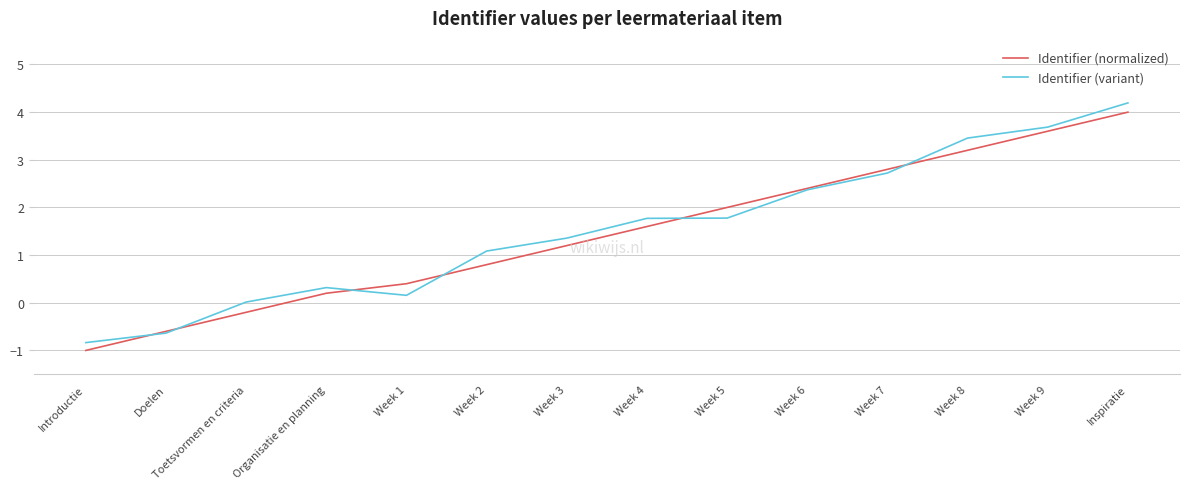

What is the maximum value for Identifier (variant)?

4.2